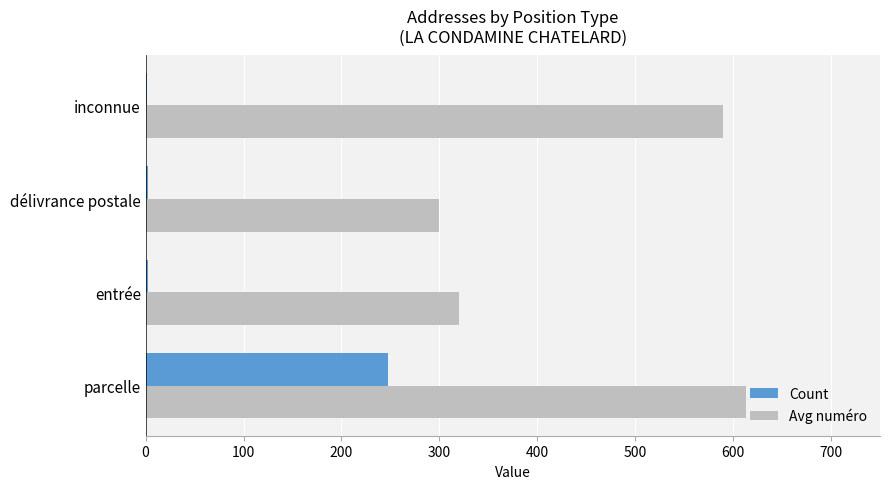

At which label does Avg numéro reach its peak?

parcelle